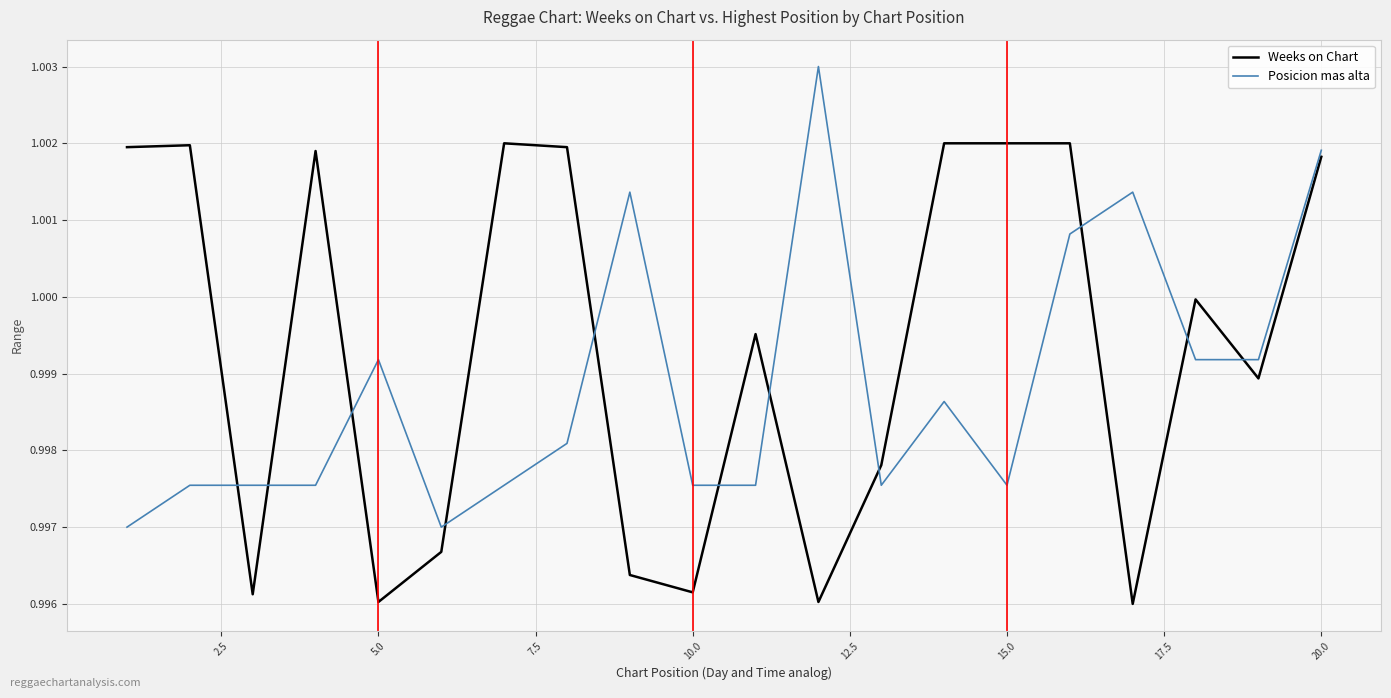

Rank the series by their average value, from highest to lowest.

Weeks on Chart, Posicion mas alta